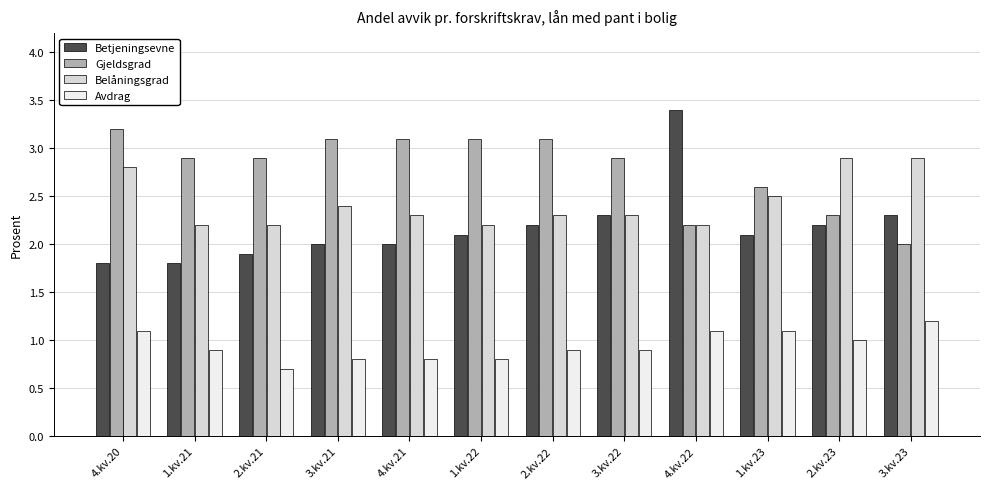

What is the total value across all series at 3.kv.22?

8.4